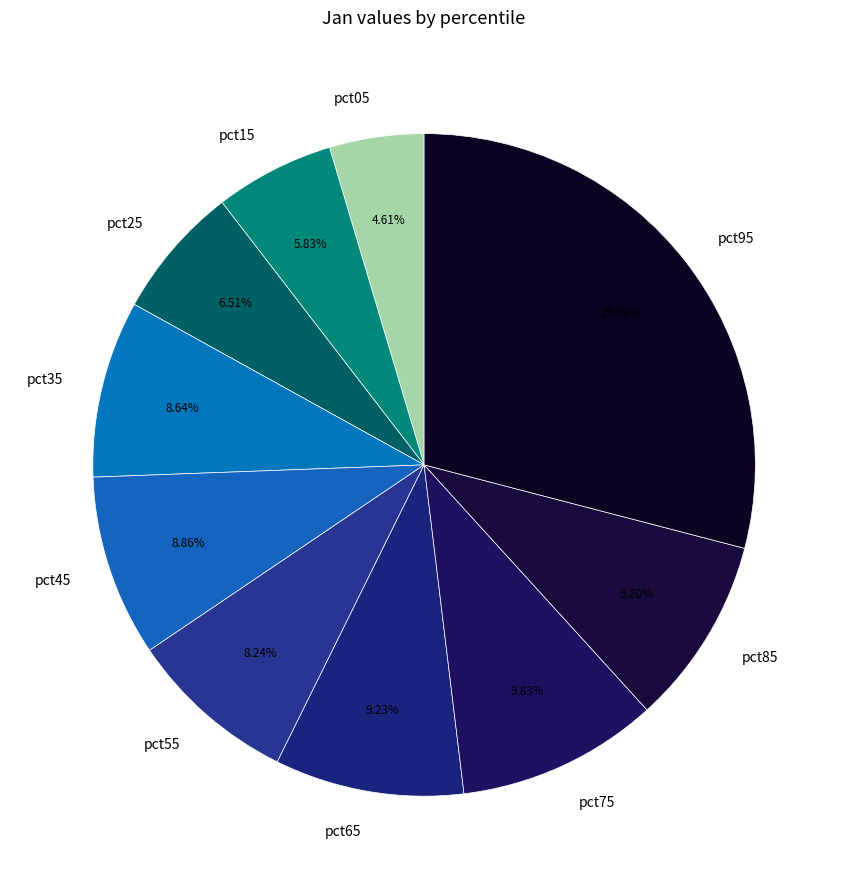

Is there any slice that represents more than half of the pie?

No